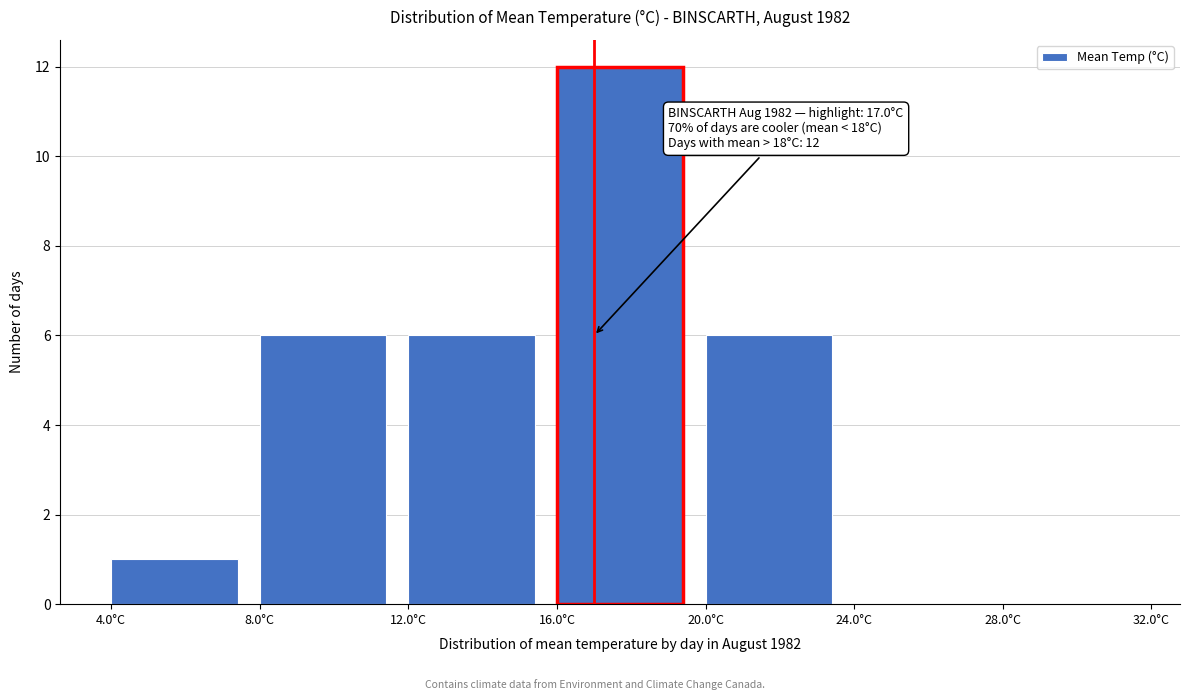

Over which range of the x-axis is the bar tallest?

16 to 20